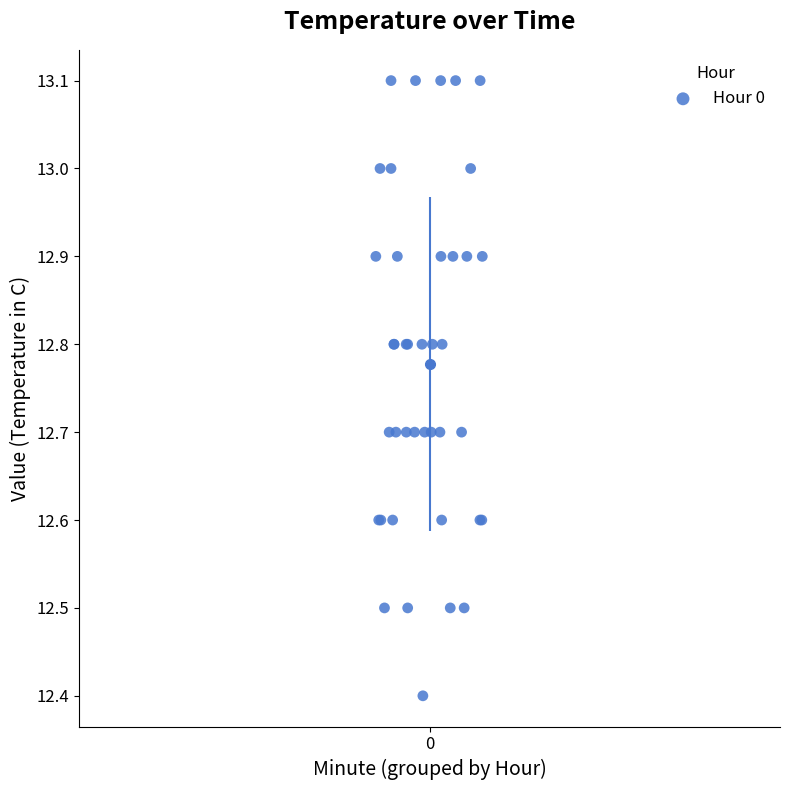

What Y value in the scatter plot is closest to 12?

12.4